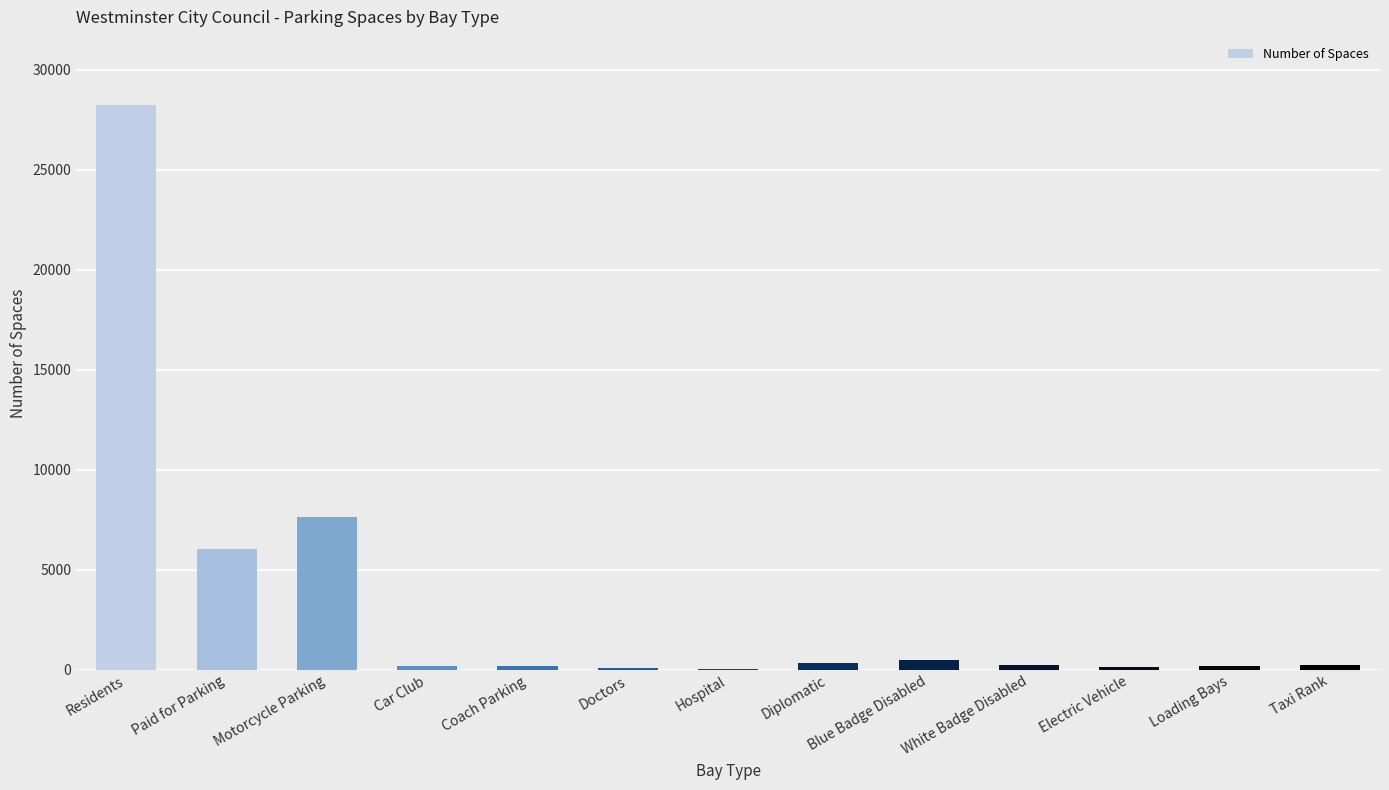

What value does the data have at Hospital, to the nearest 50?

50